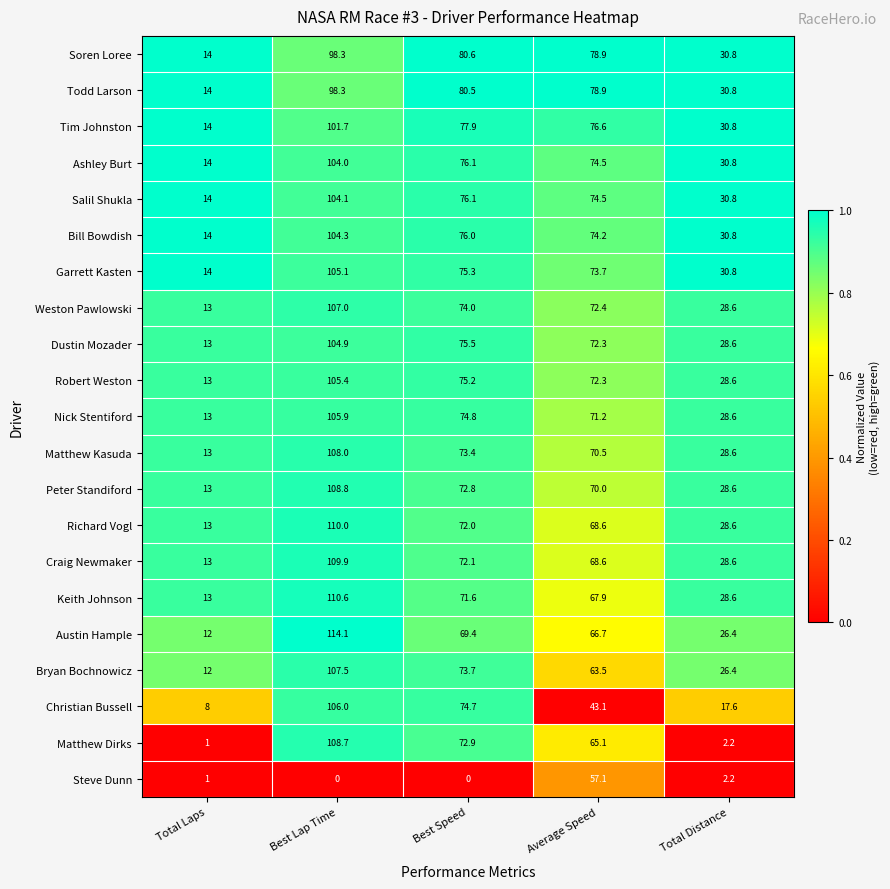

Is the value of Soren Loree at Total Laps greater than the value of Steve Dunn at Best Speed?

Yes